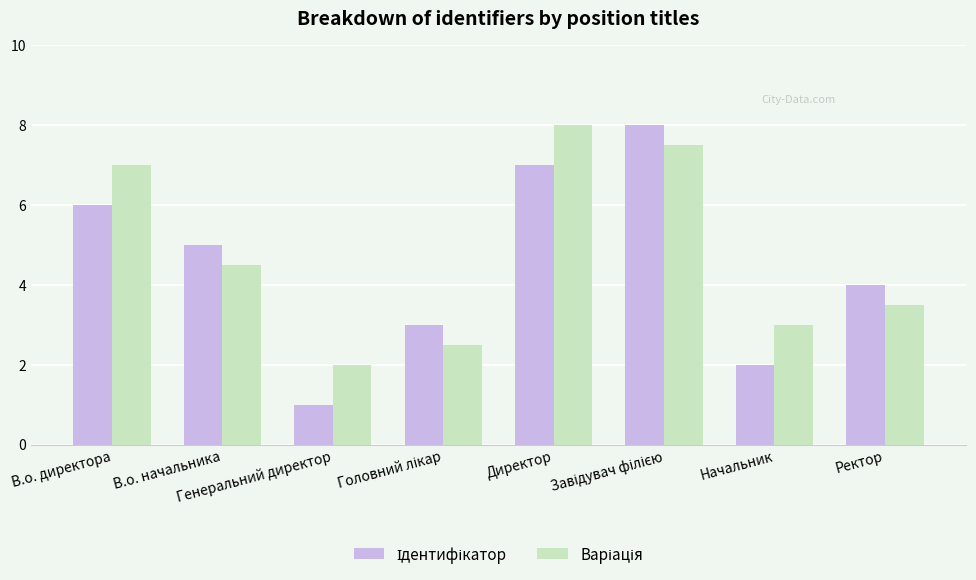

What is the maximum value shown in the chart?

8.0